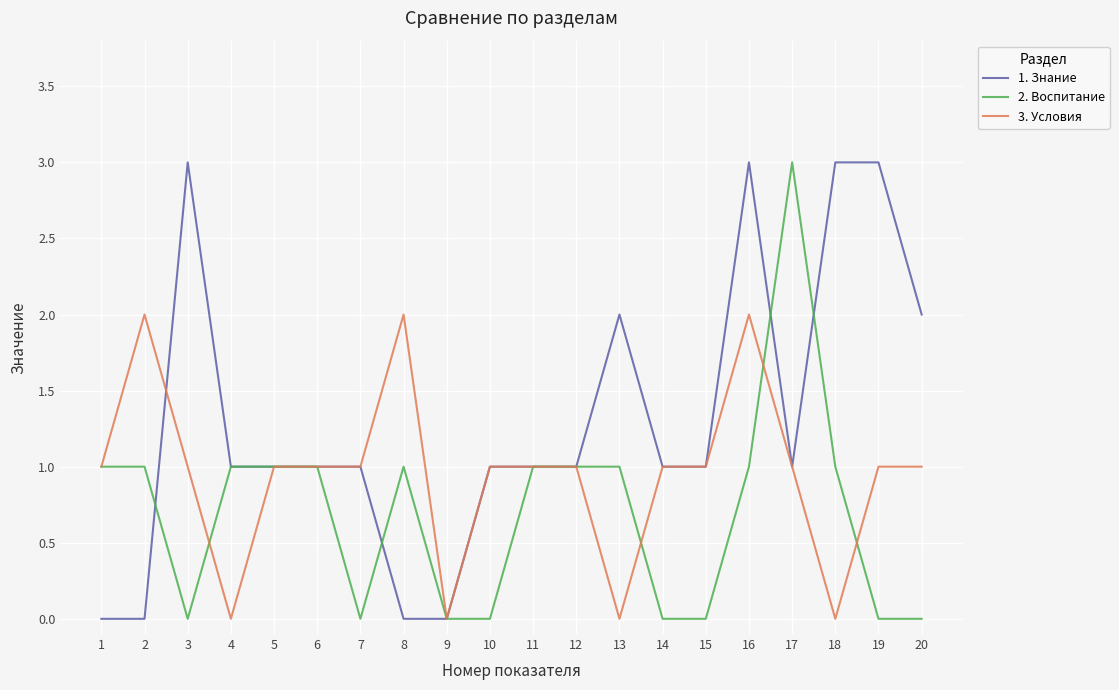

How many lines are shown in the chart?

3